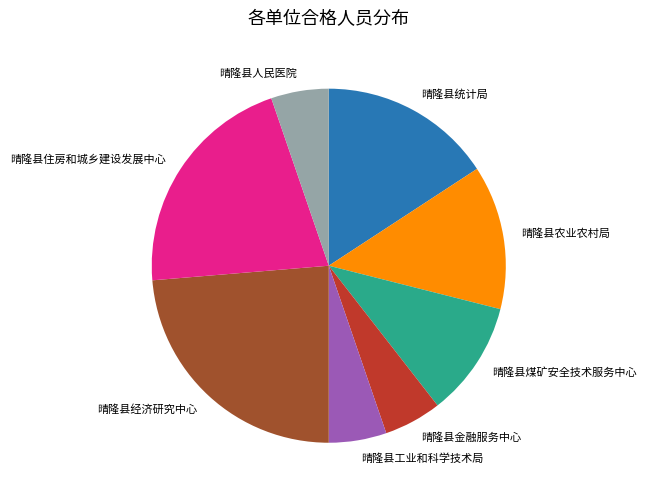

Which category has the biggest portion of the pie?

晴隆县经济研究中心